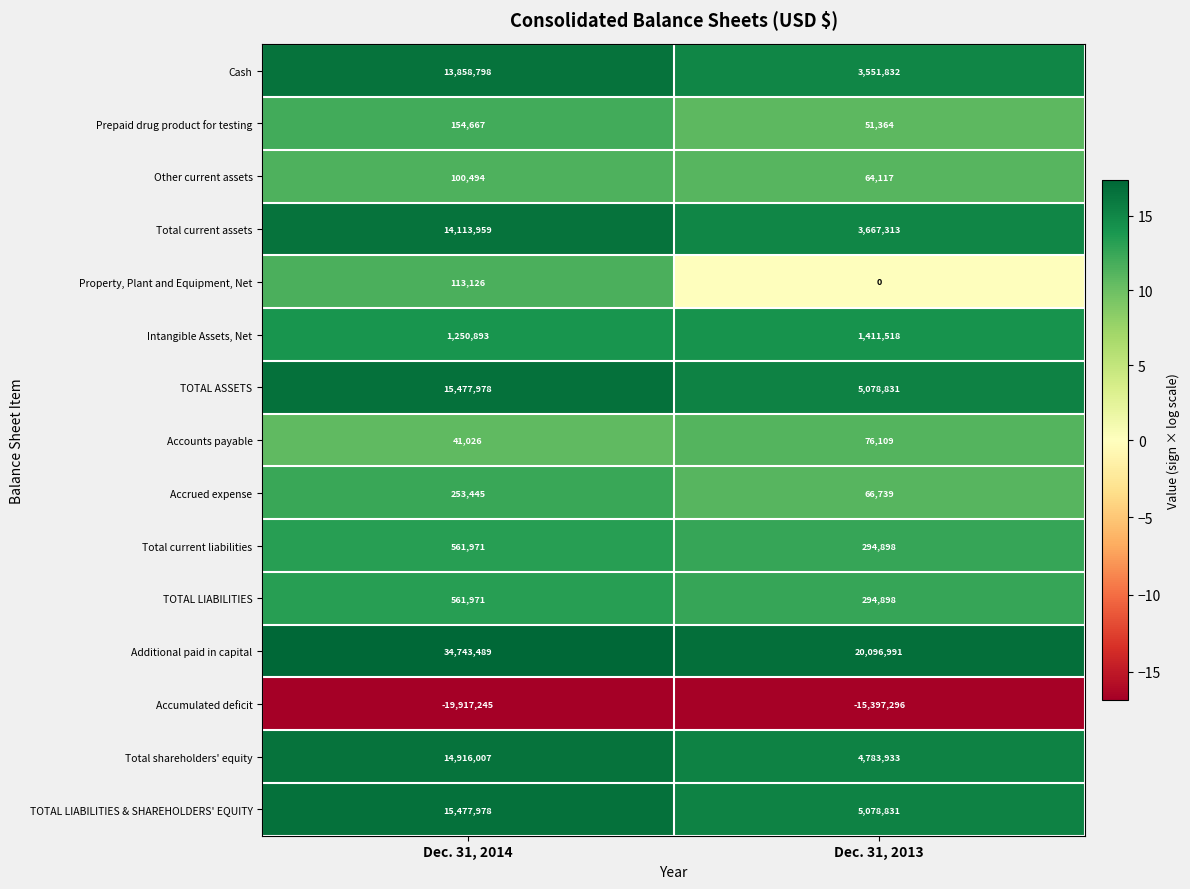

Read the Prepaid drug product for testing value at Dec. 31, 2014.

154667